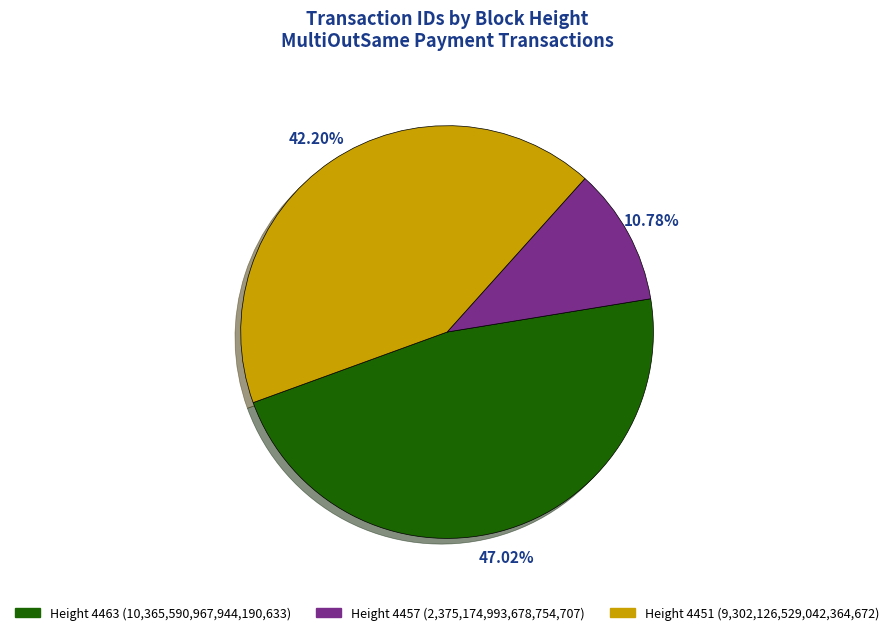

Is there a majority slice in this chart?

No